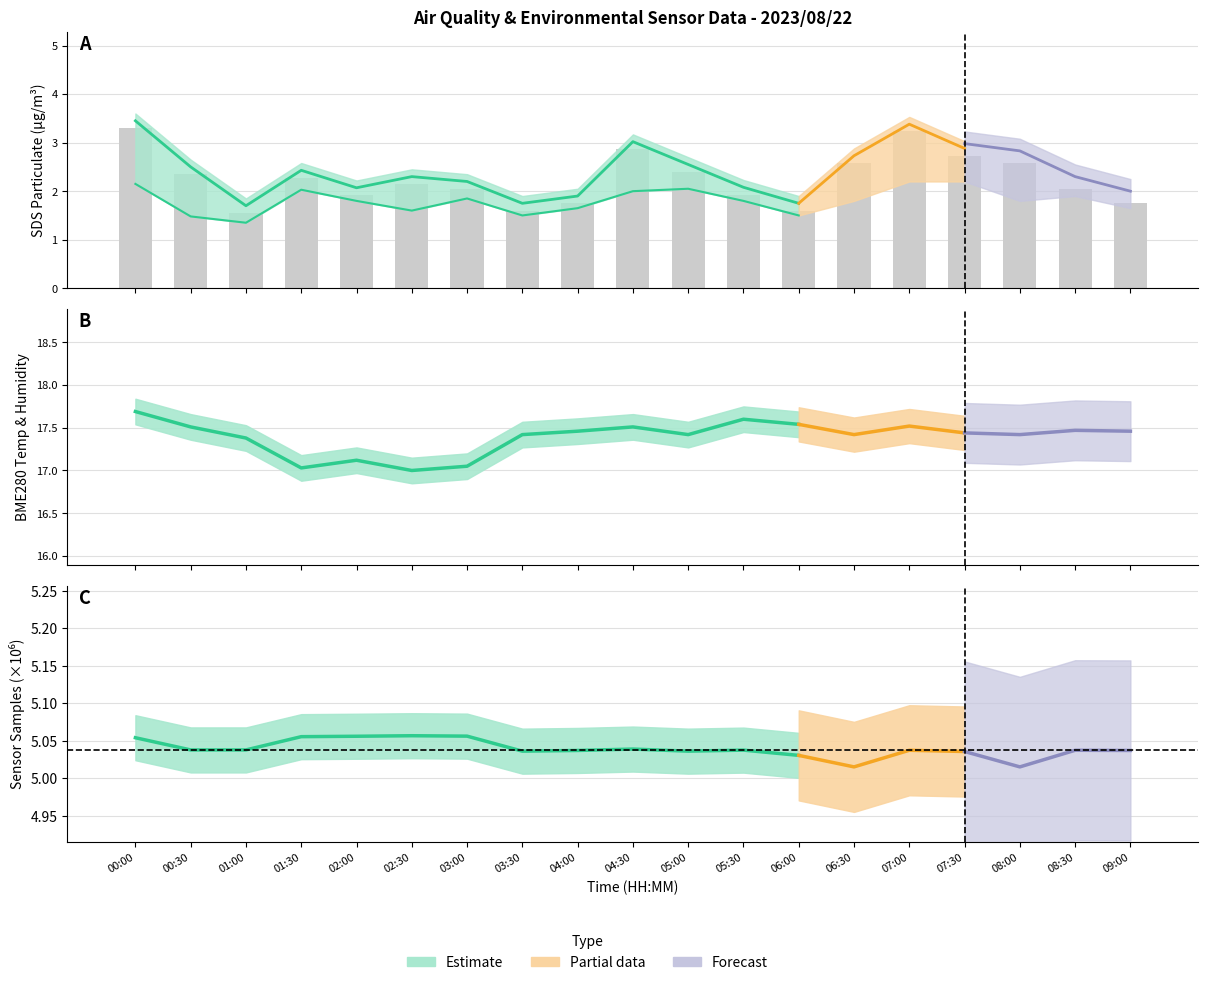

Between 06:30 and 00:00, which is larger?

00:00